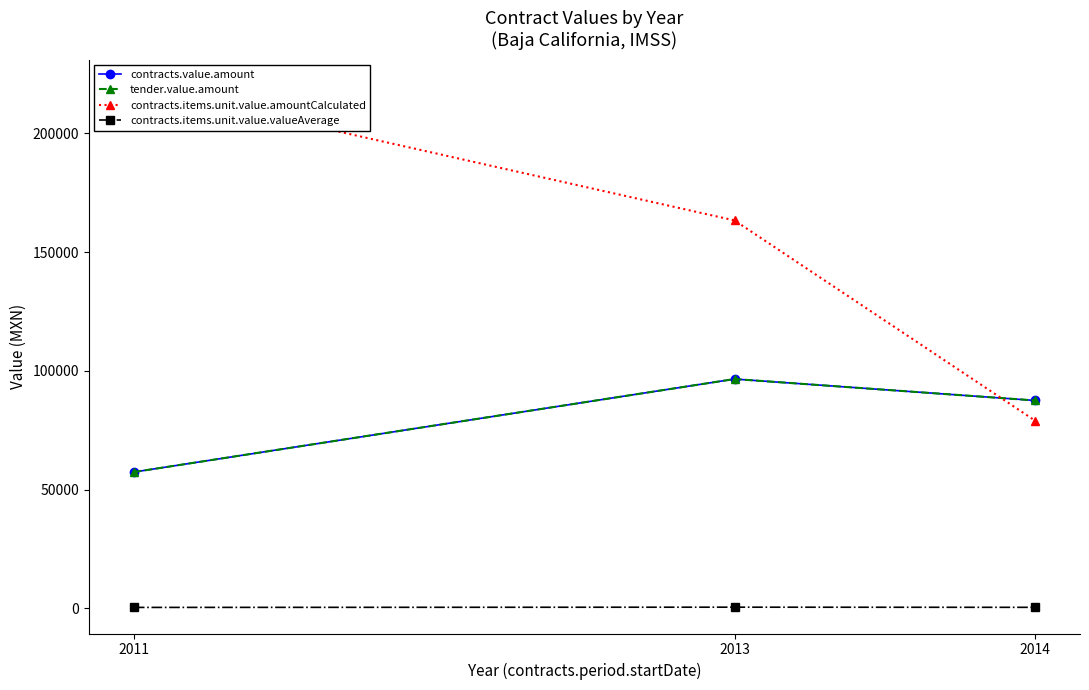

Which category has the lowest value in the contracts.value.amount series?

2011